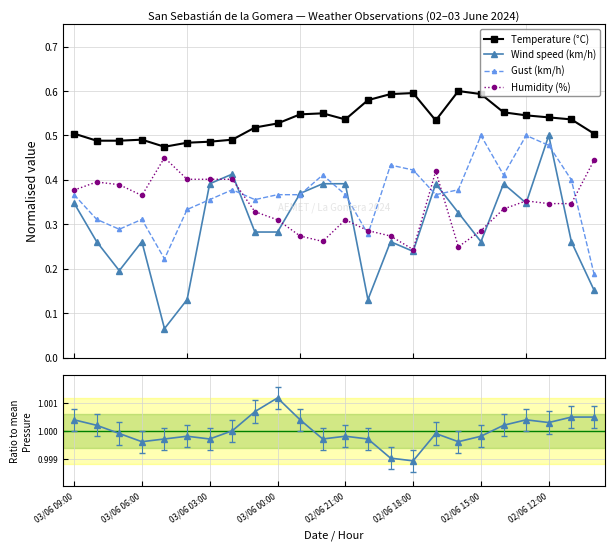

True or false: Gust (km/h) and Humidity (%) intersect in this chart.

True